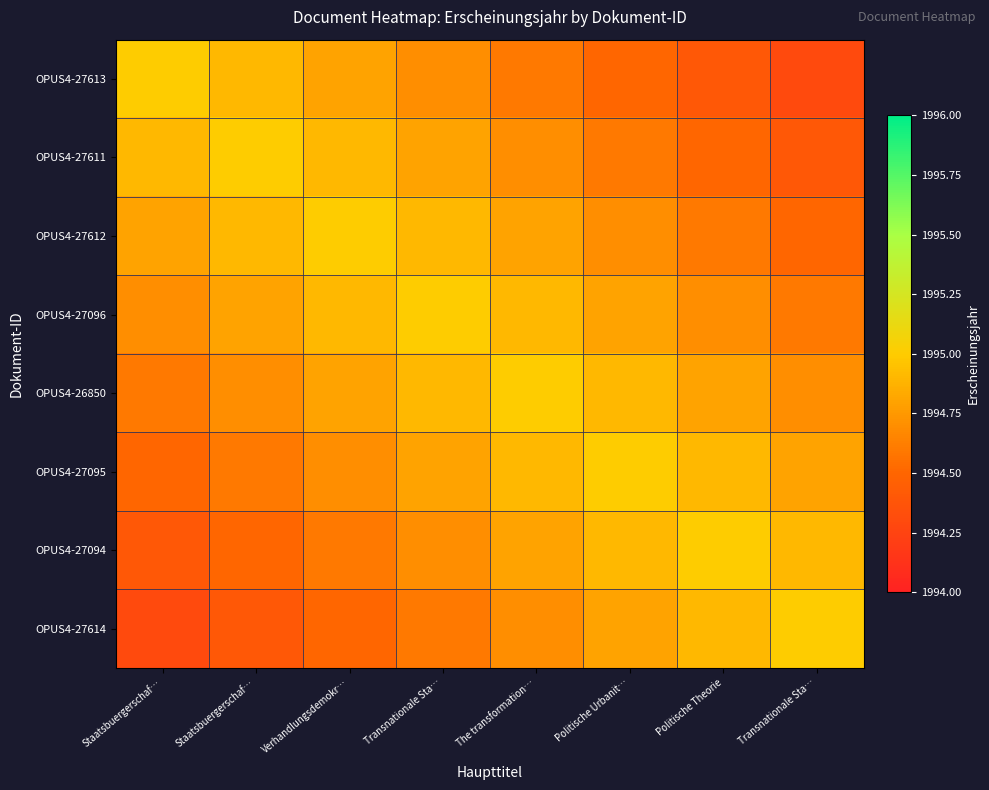

At which category is the sum across all series the highest?

Transnationale Sta…